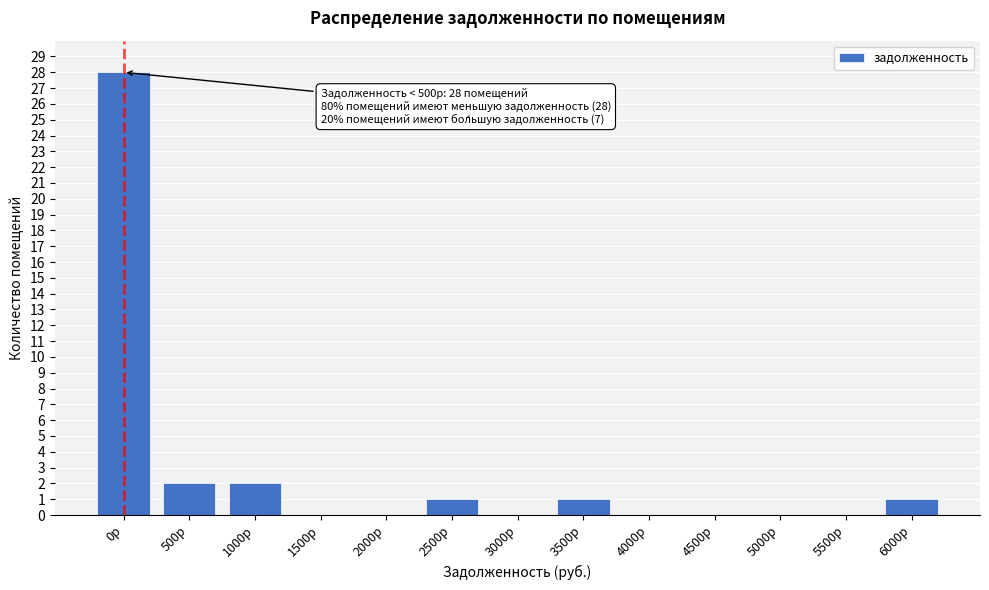

Reading left to right, list all the values displayed in this chart.

0р=28	500р=2	1000р=2	1500р=0	2000р=0	2500р=1	3000р=0	3500р=1	4000р=0	4500р=0	5000р=0	5500р=0	6000р=1